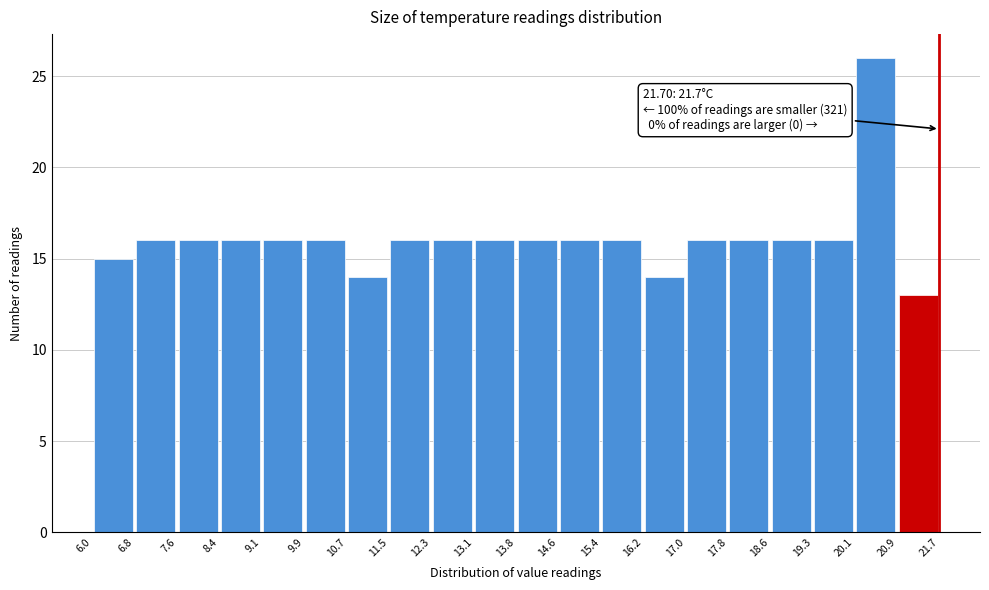

Which range on the x-axis has the tallest bar?

20.1 to 20.9